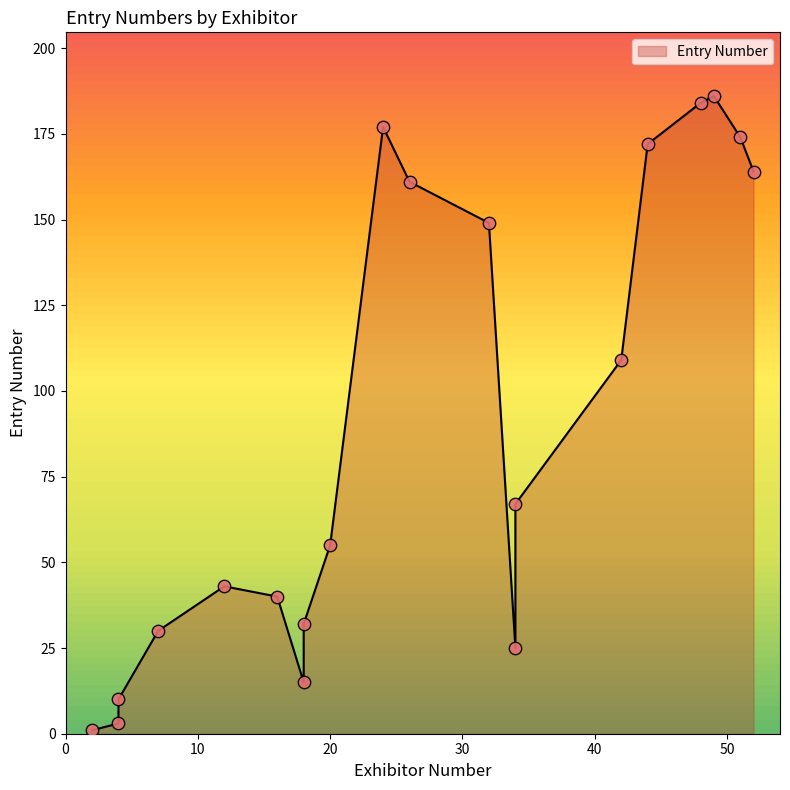

What is the change in value from 34 to 12?

+18